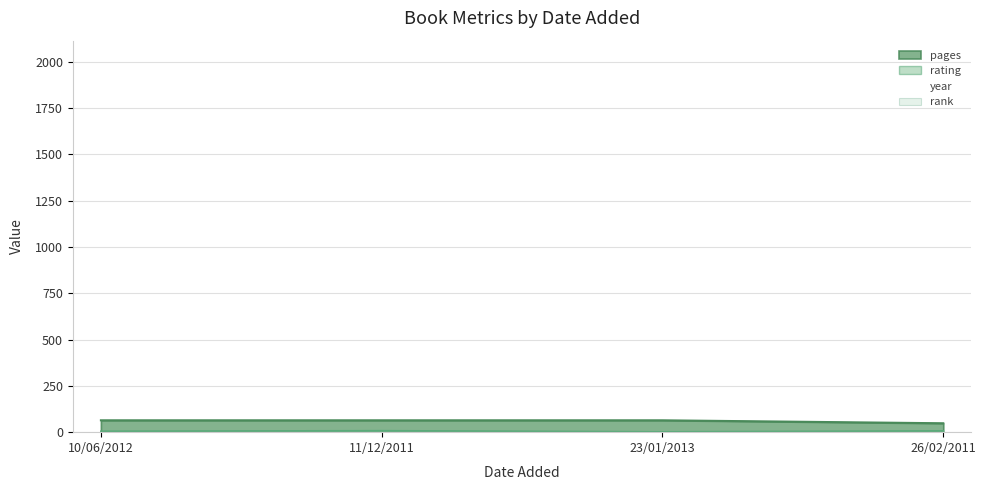

In rating, how many points are lower than both neighbors (excluding endpoints)?

1